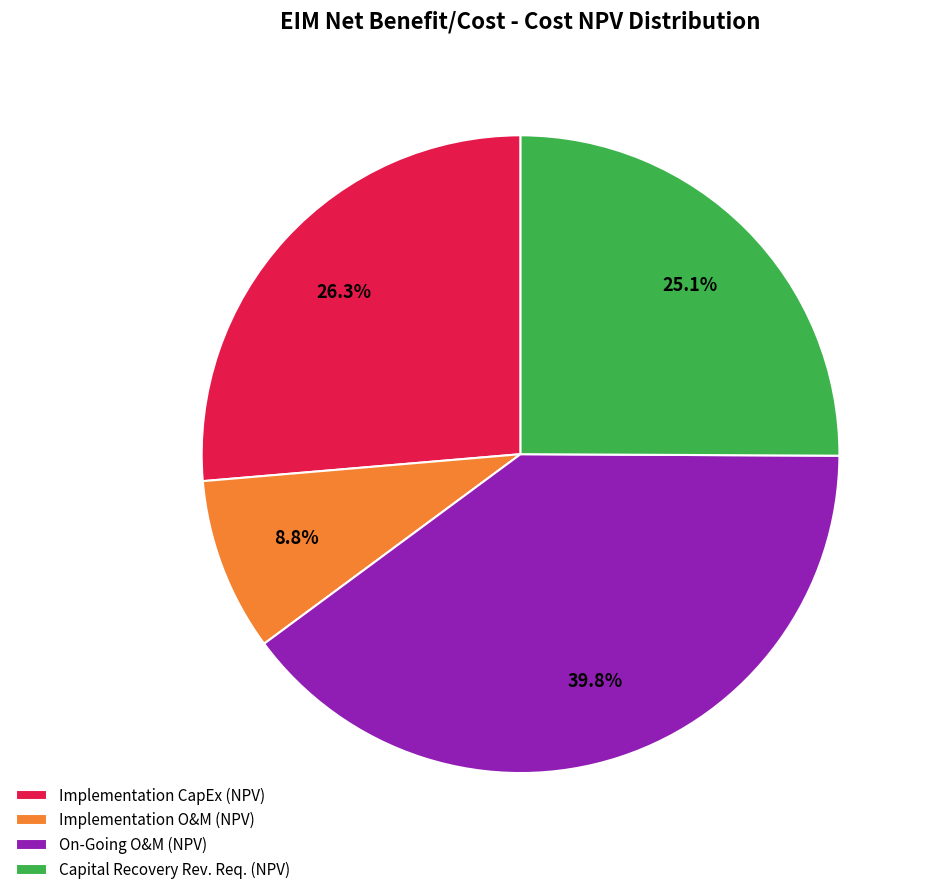

Approximately how many times larger is the value at On-Going O&M (NPV) compared to Implementation O&M (NPV)?

4.5